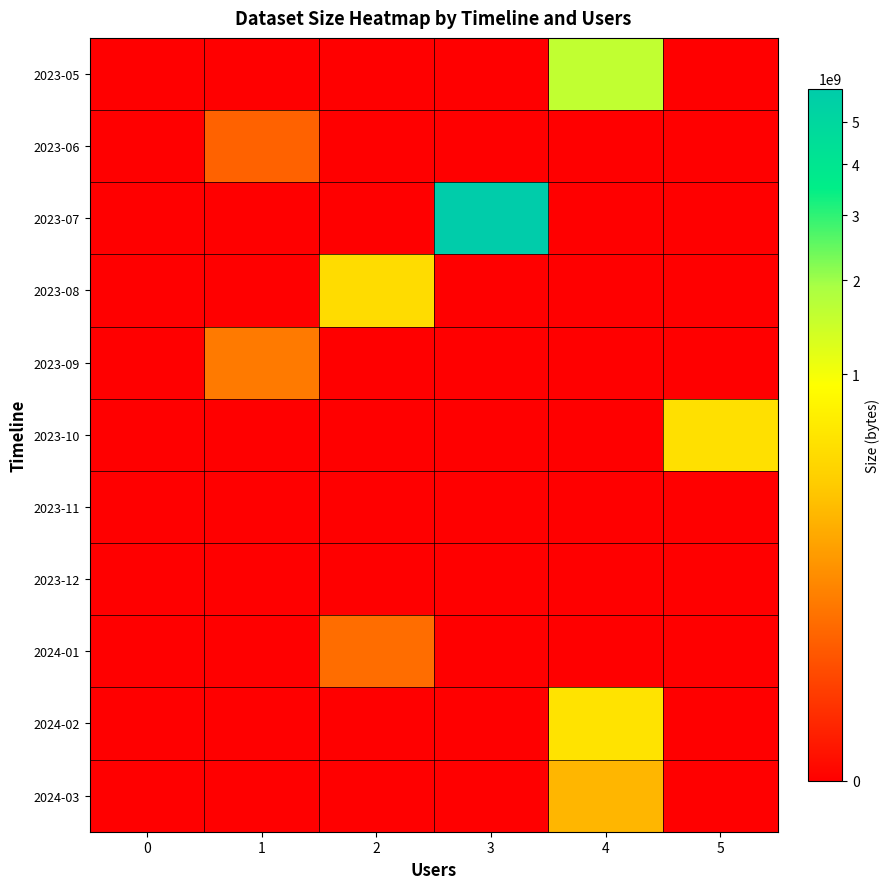

Which label corresponds to the largest value in the chart?

3